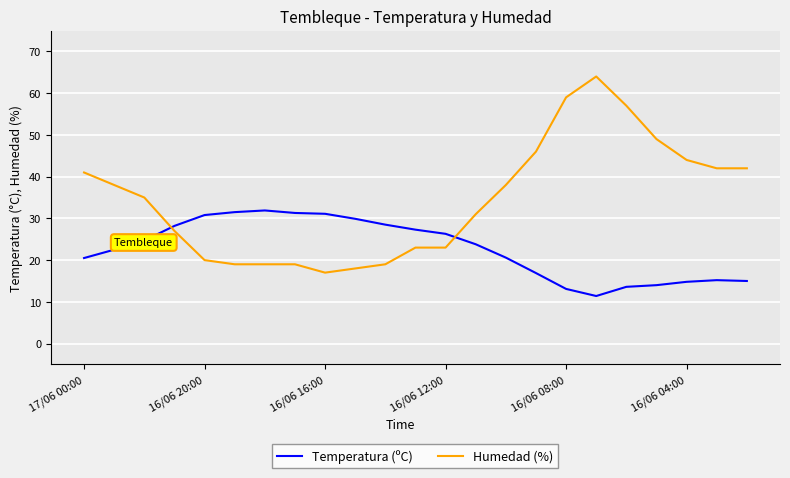

What is the greatest value displayed?

64.0